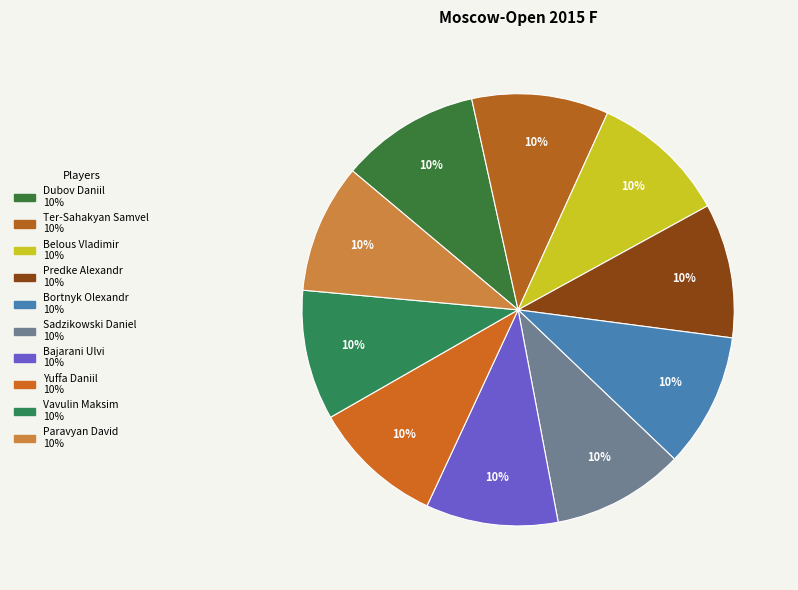

Count the number of slices in the pie.

10